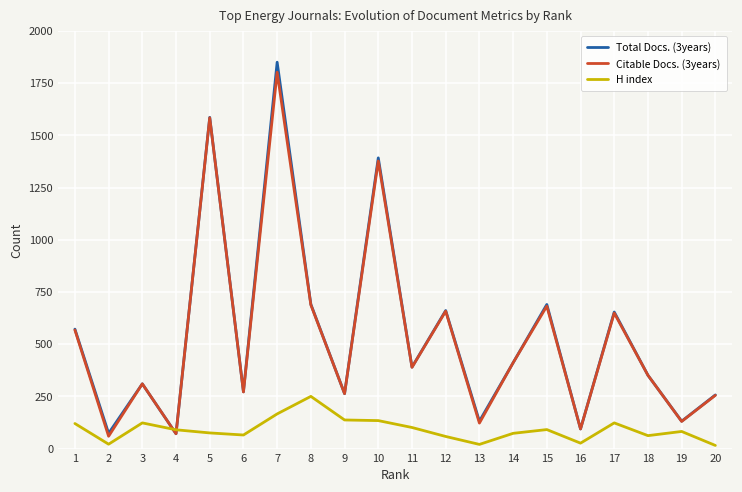

What are all the series names shown in the legend?

Total Docs. (3years), Citable Docs. (3years), H index